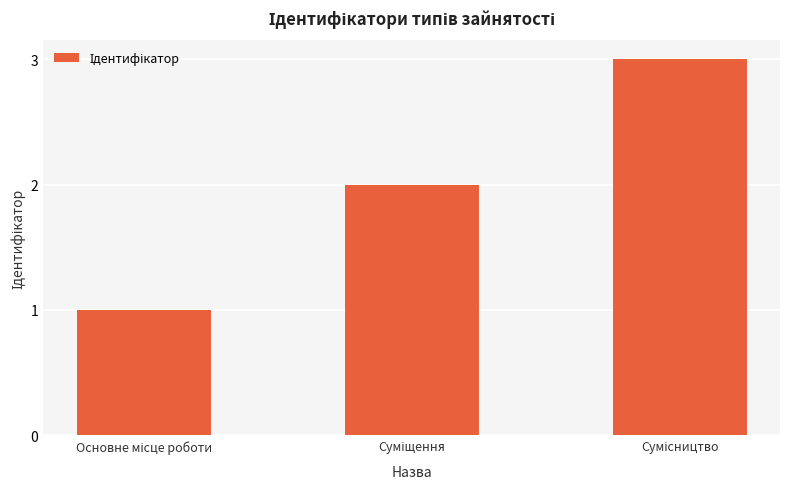

What is the maximum value shown in the chart?

3